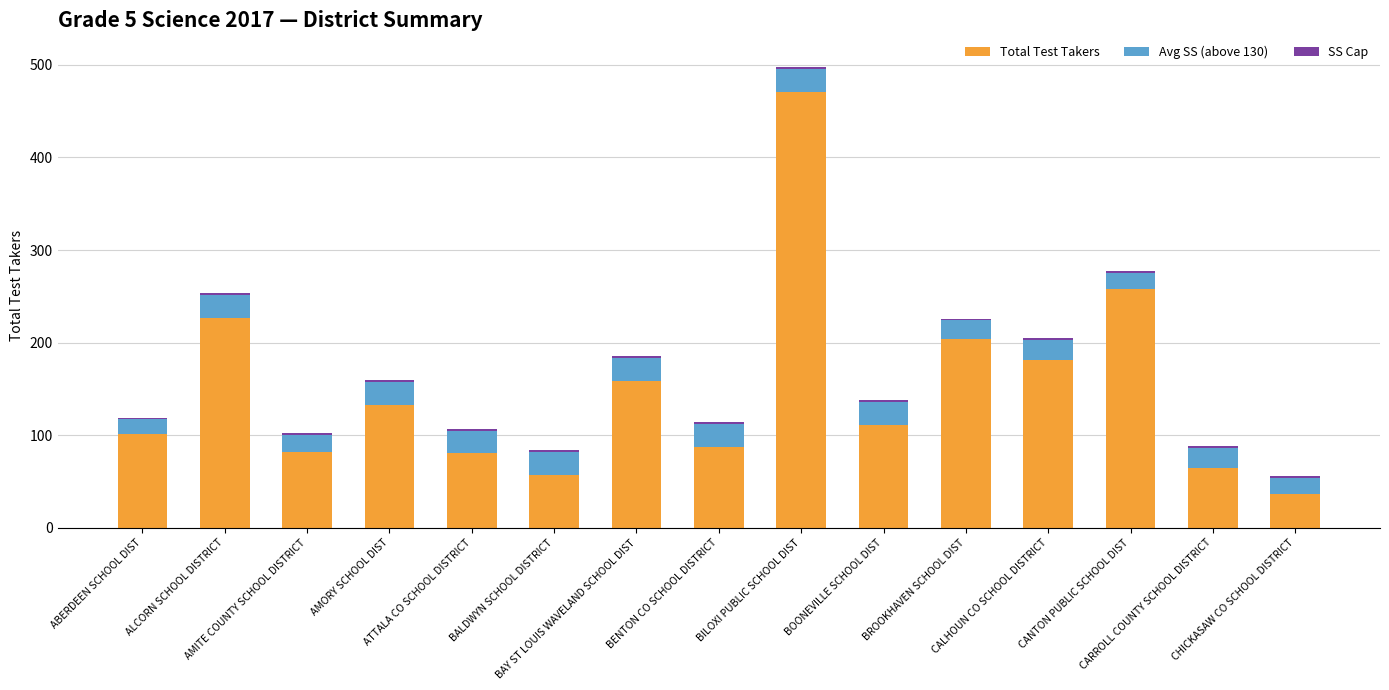

How many series are shown in this chart?

3